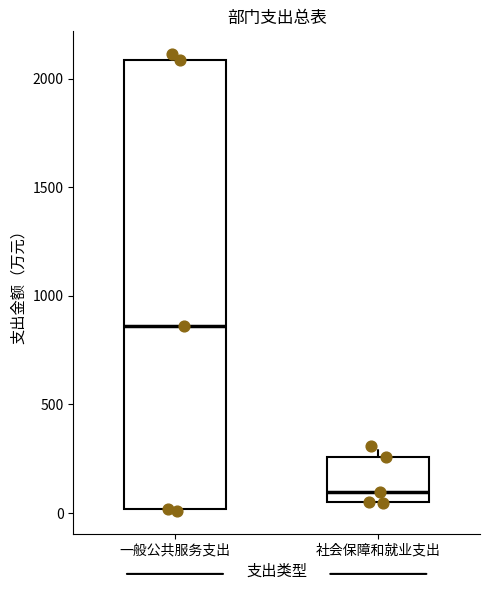

Which box's median line is the lowest?

社会保障和就业支出